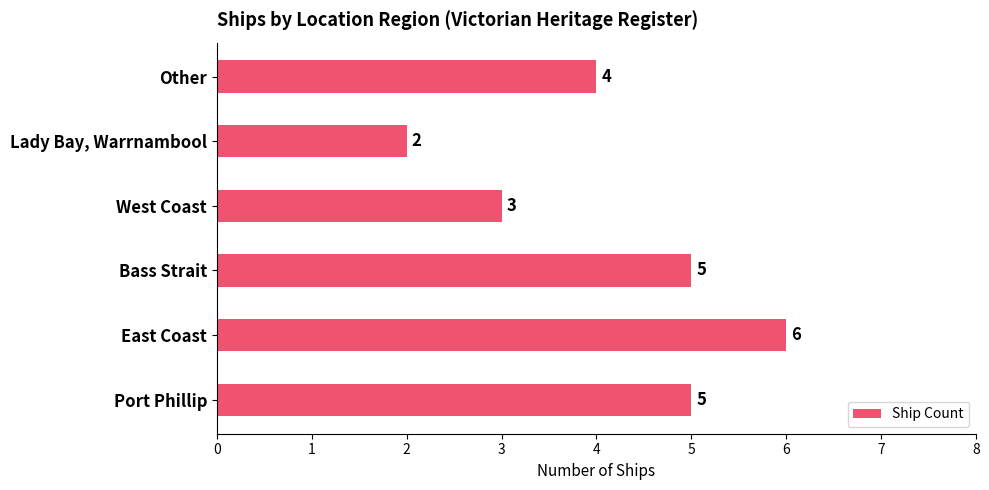

What is the difference between the second highest and second lowest values?

2